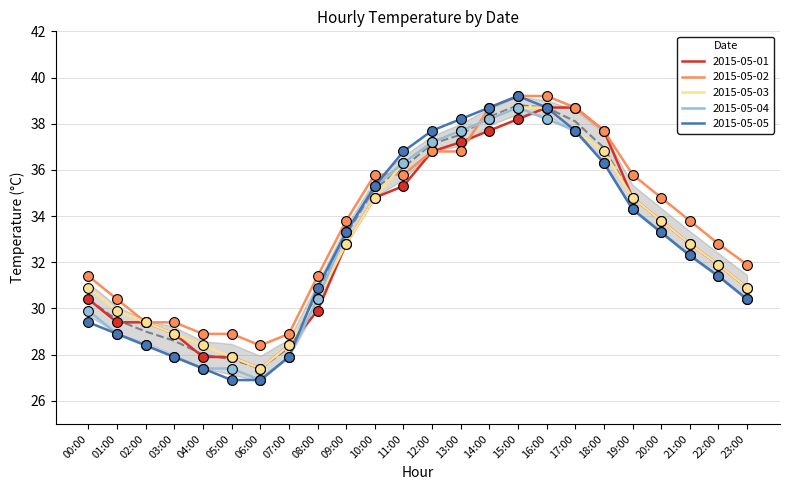

What is the maximum value for 2015-05-04?

38.7